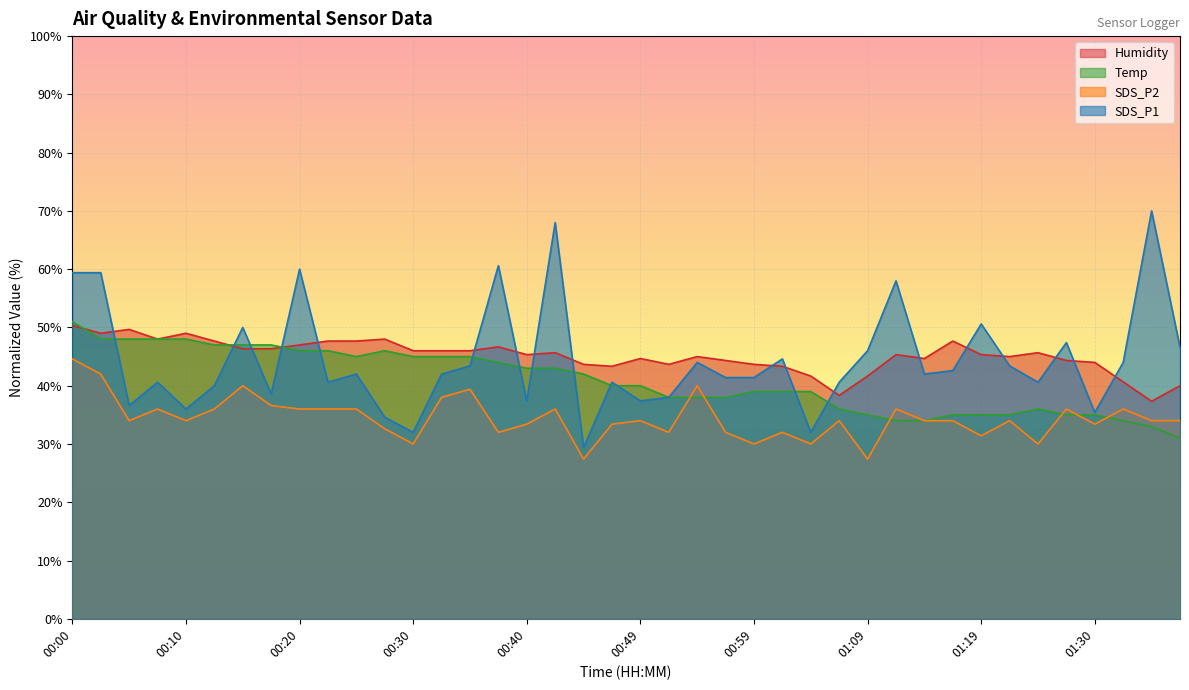

Is it true that Humidity equals 31.2 at 00:49?

False